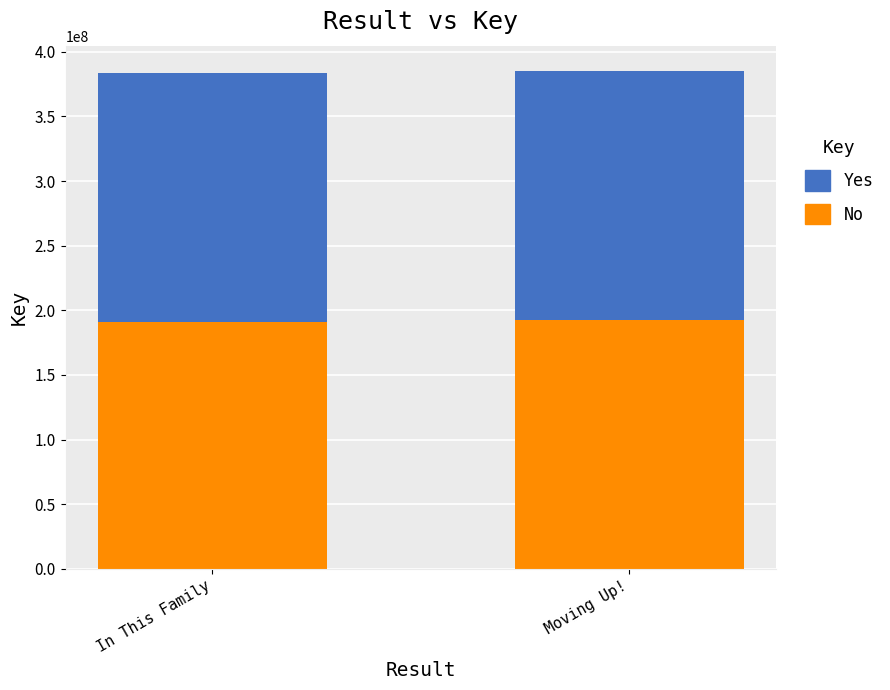

The No series shows 266962377 at Moving Up!. True or false?

False